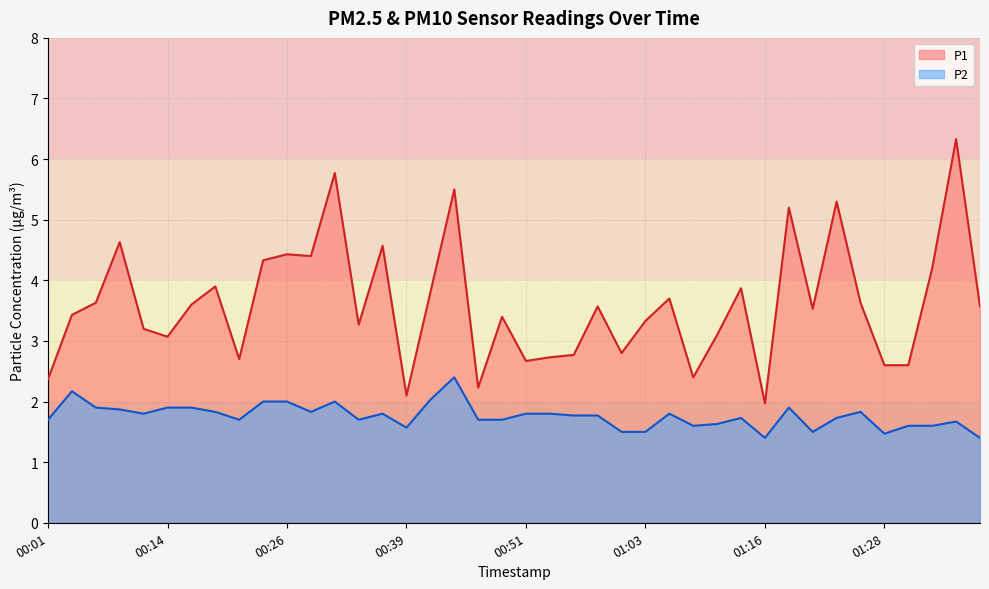

Where is P1 nearest to the value 4?

00:19